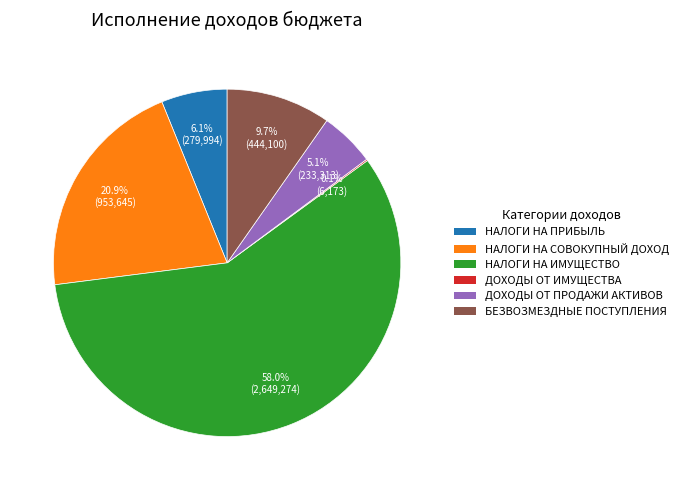

Is there any slice that represents more than half of the pie?

Yes